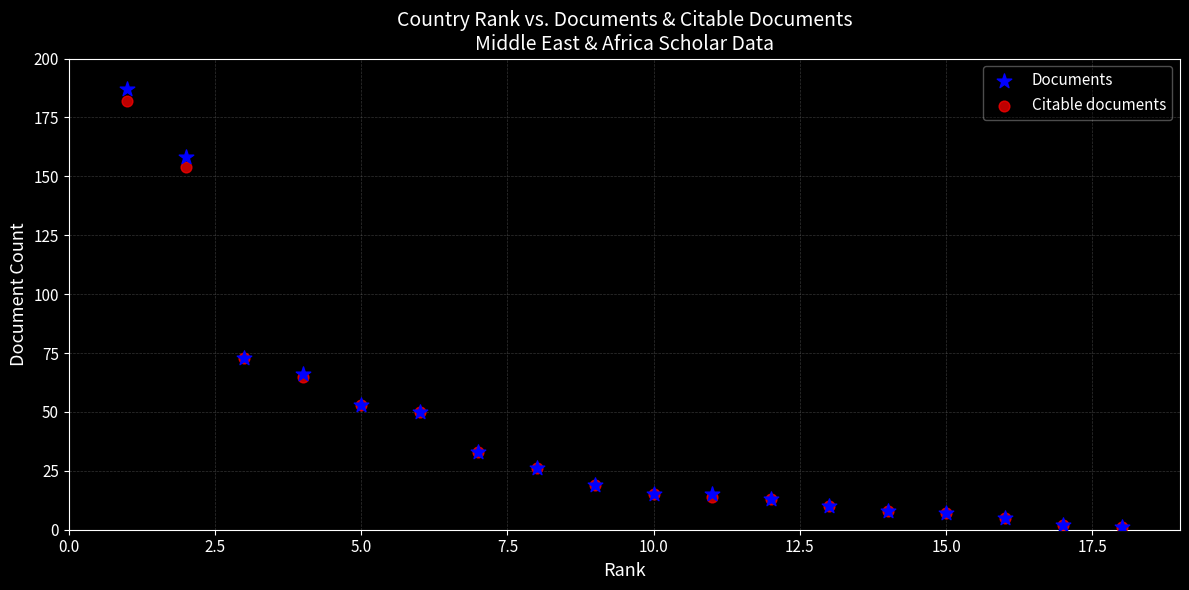

Which series has the widest spread of Y values?

Documents